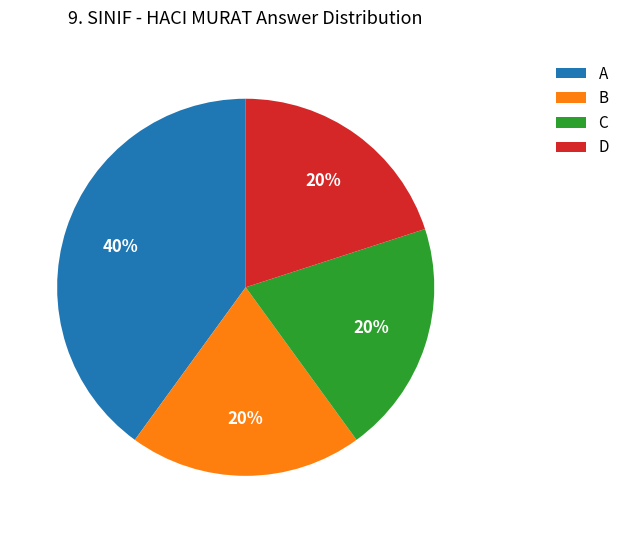

Combined, do C and B account for over 50%?

No